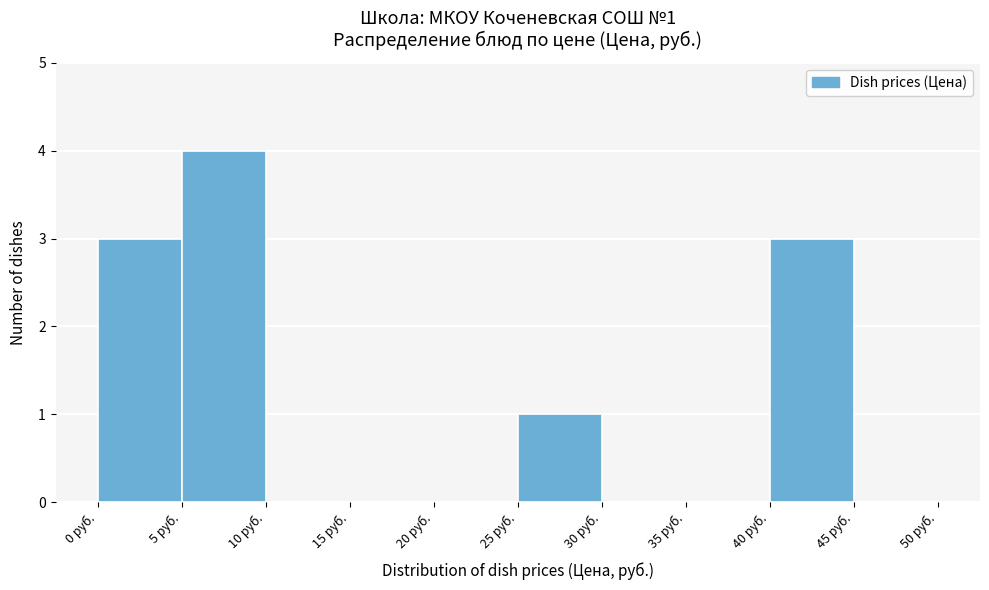

Over which range of the x-axis is the bar tallest?

5 to 10